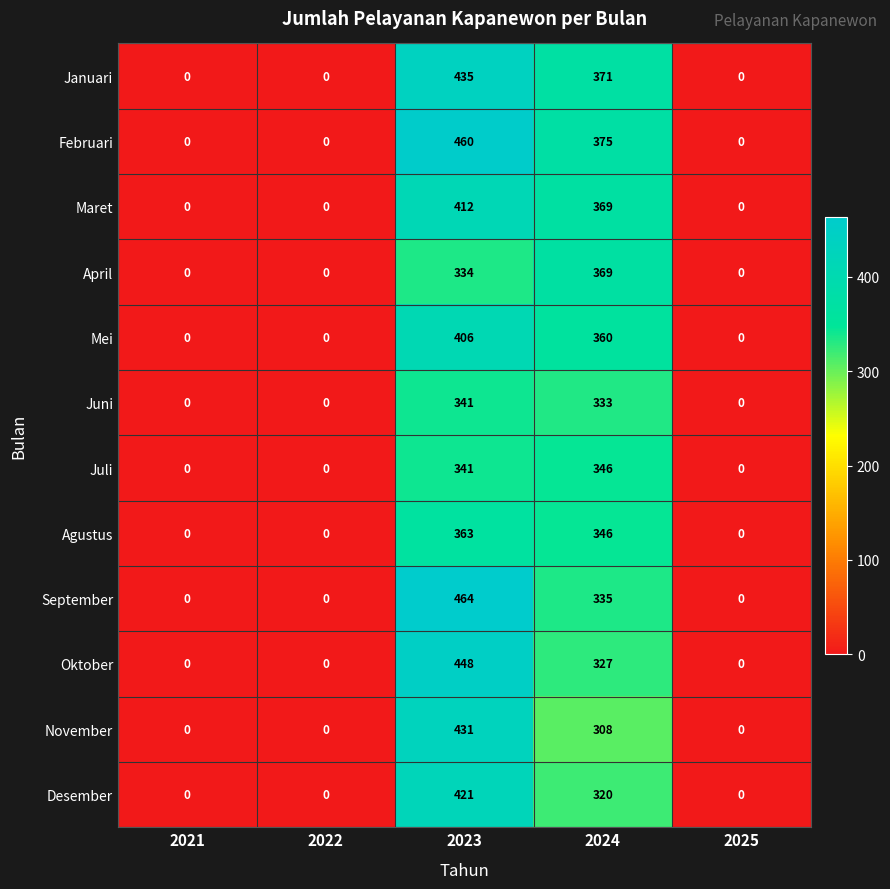

Is it true that Januari equals 132 at 2021?

False